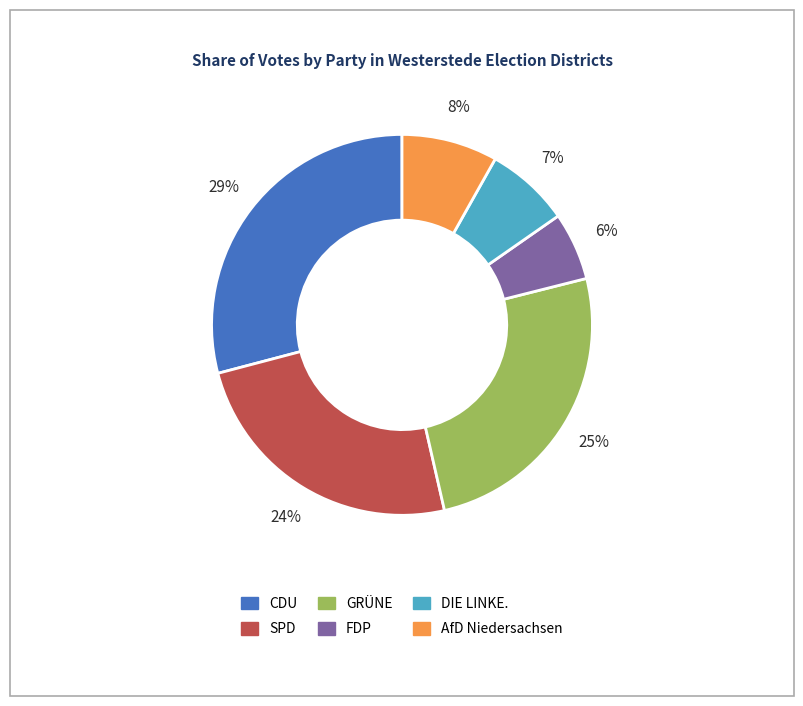

Between GRÜNE and SPD, which is larger?

GRÜNE